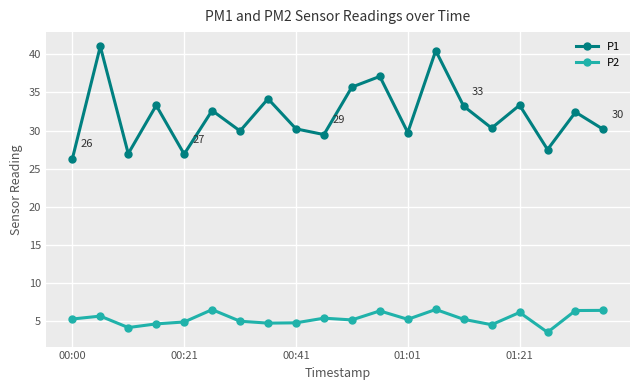

What is the lowest value of the P2 series?

3.6